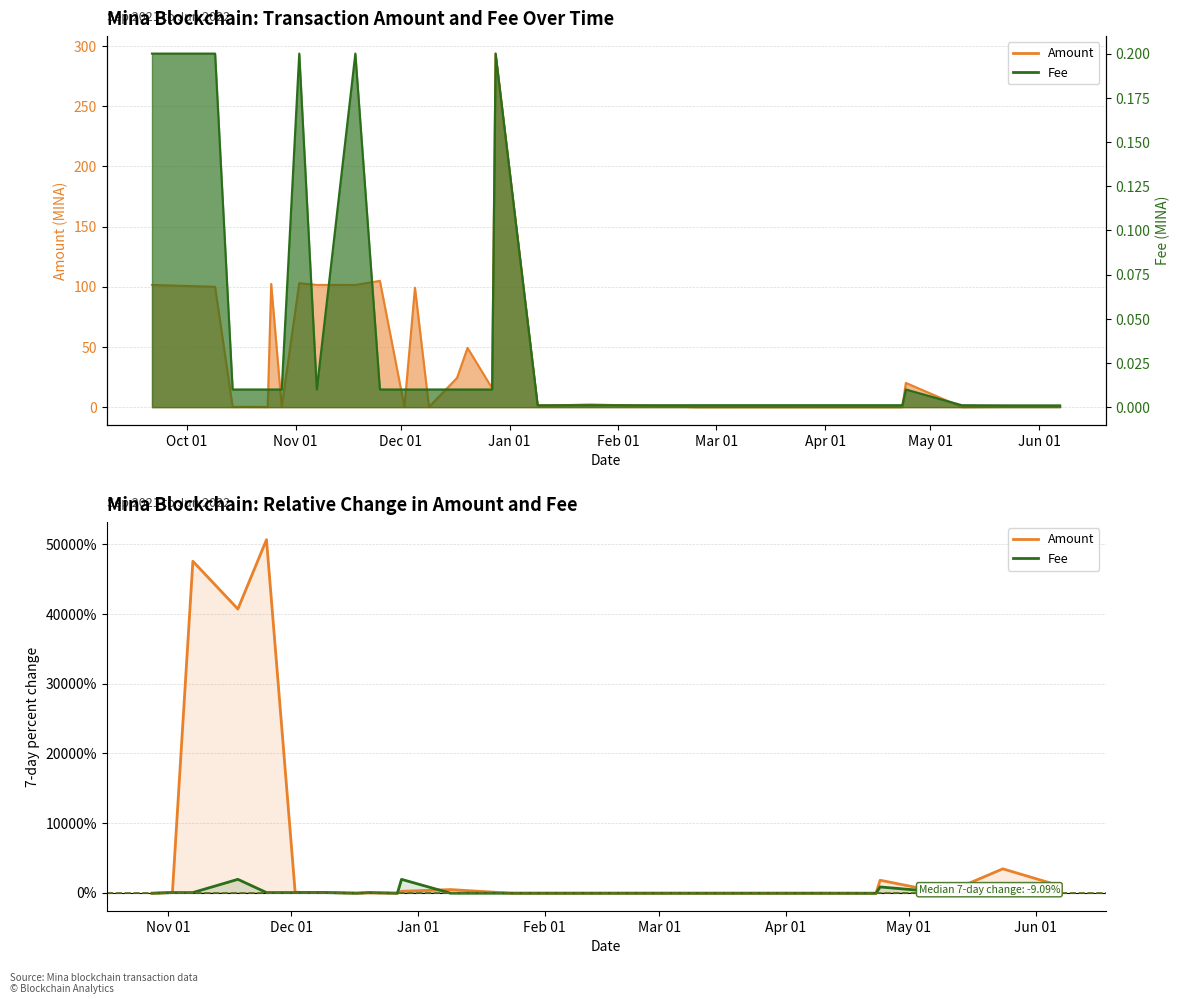

Rank the series by their maximum value, from highest to lowest.

Amount, Fee